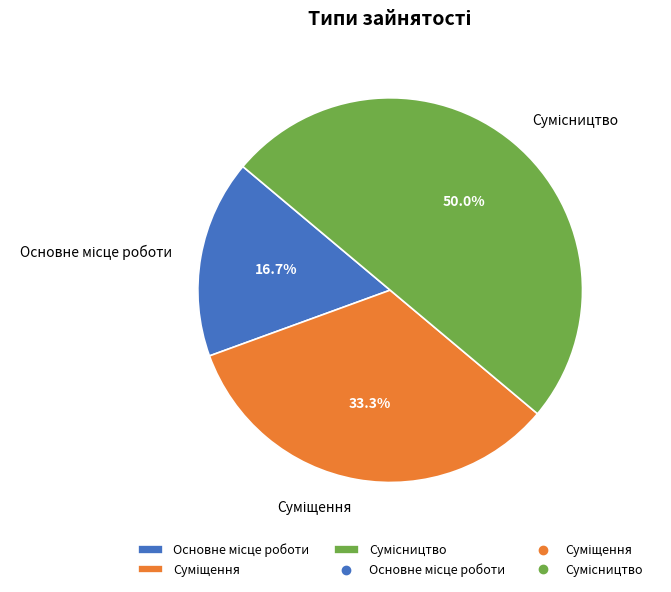

How many segments does this pie chart have?

3